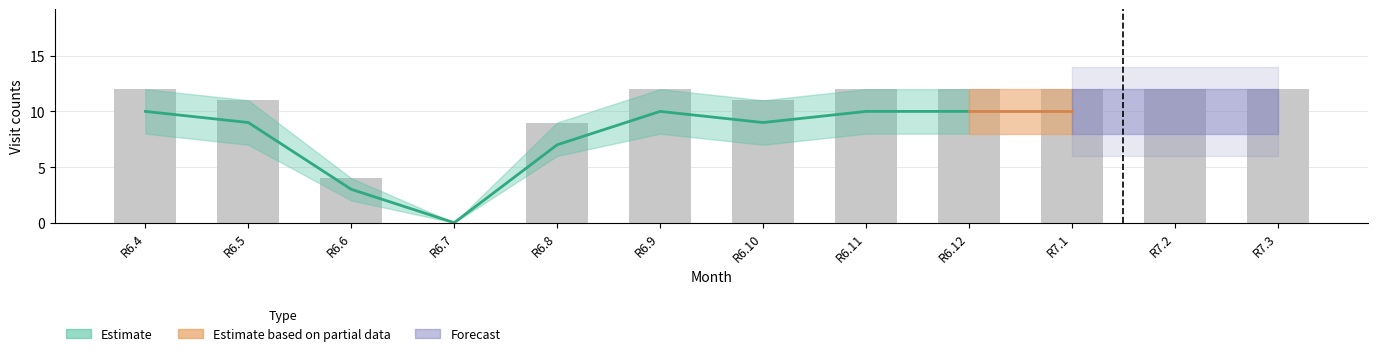

Which has a higher value, R7.1 or R7.2?

R7.1